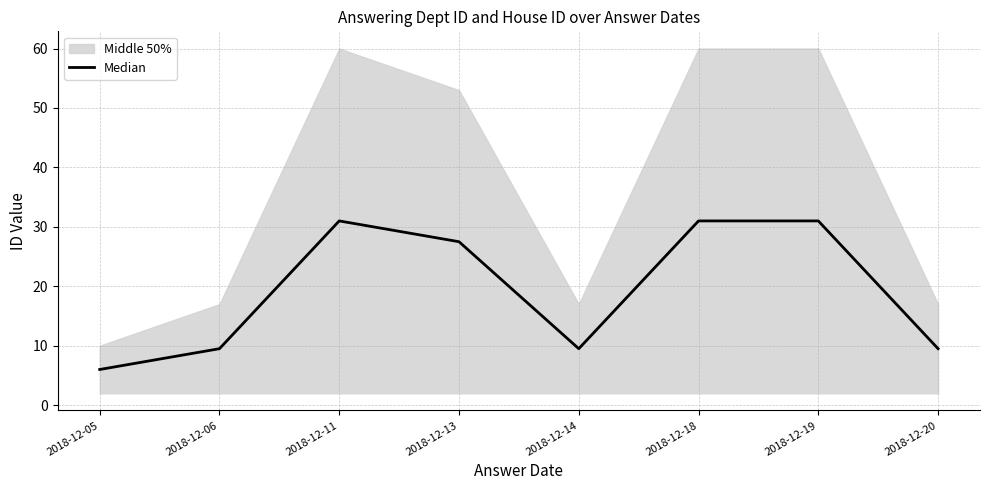

What is the difference between the maximum and minimum values?

25.0